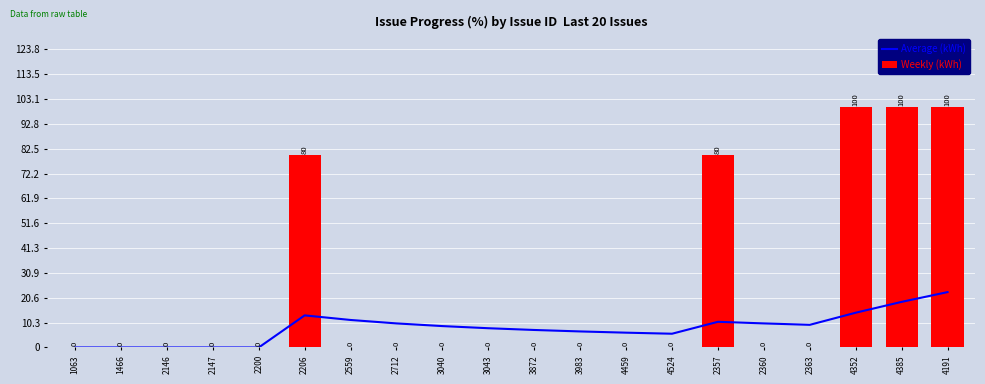

What is the difference between the Average (kWh) values at 2206 and 2146?

13.3